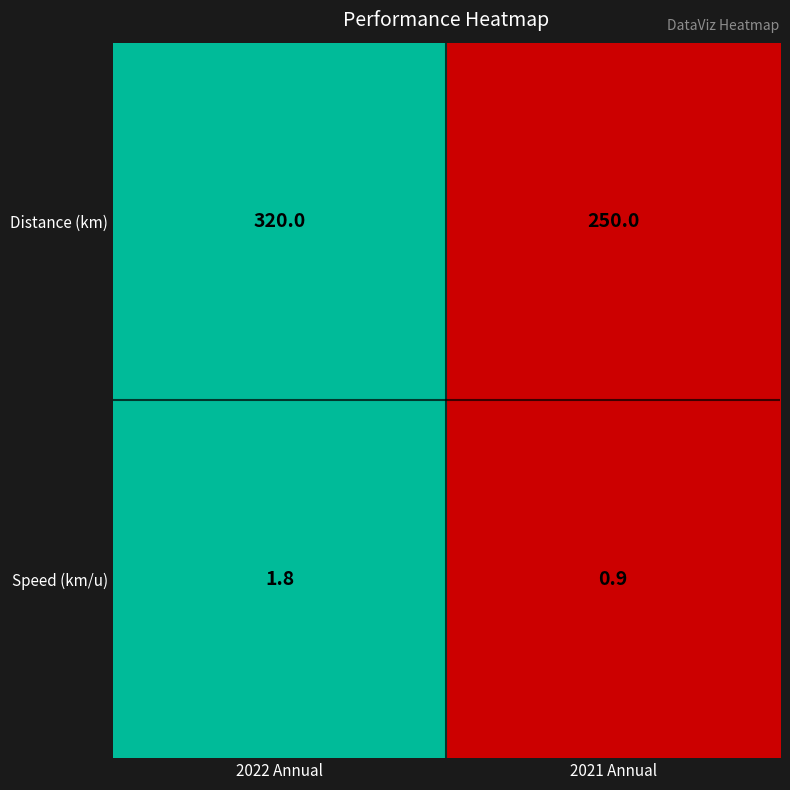

At which category does the chart reach its minimum across all series?

2021 Annual